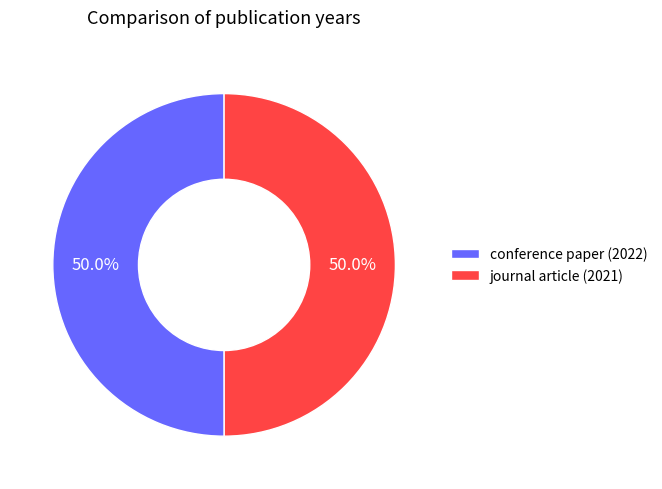

What percentage is the conference paper (2022) slice, to the nearest percent?

50%